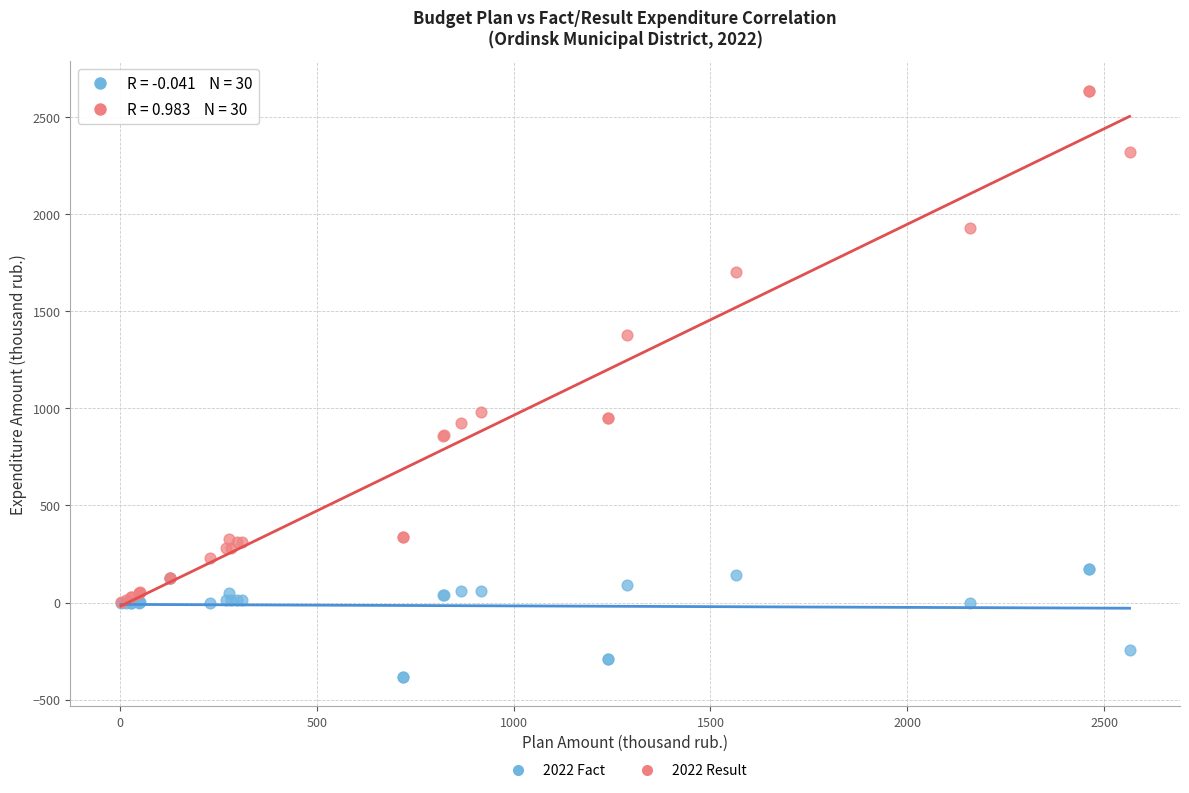

Which series has the largest Y range (max minus min)?

2022 Result